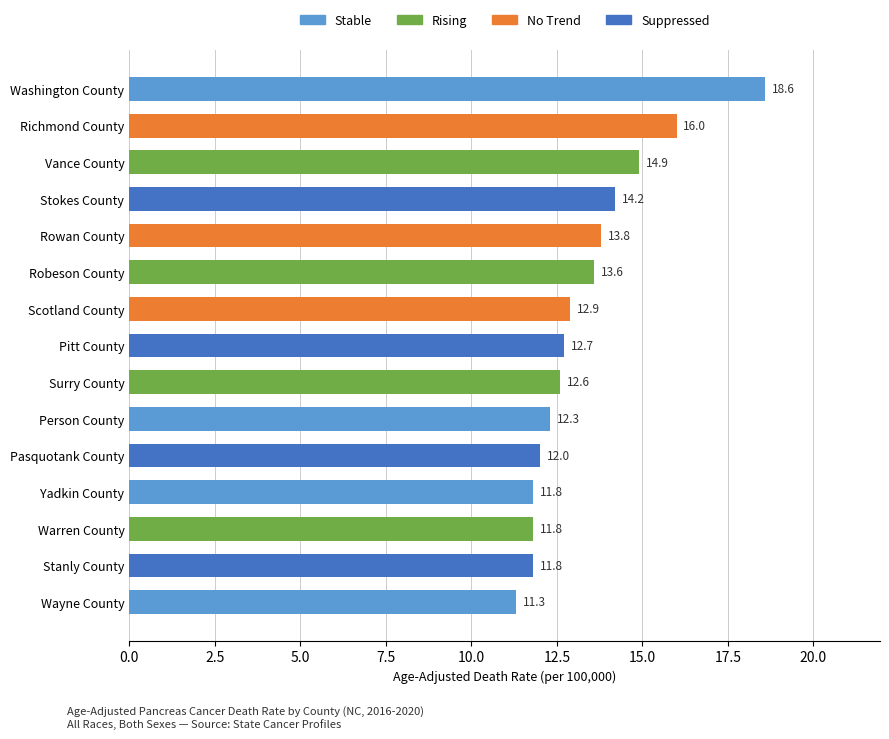

What is the label of the 15th bar from the bottom?

Washington County